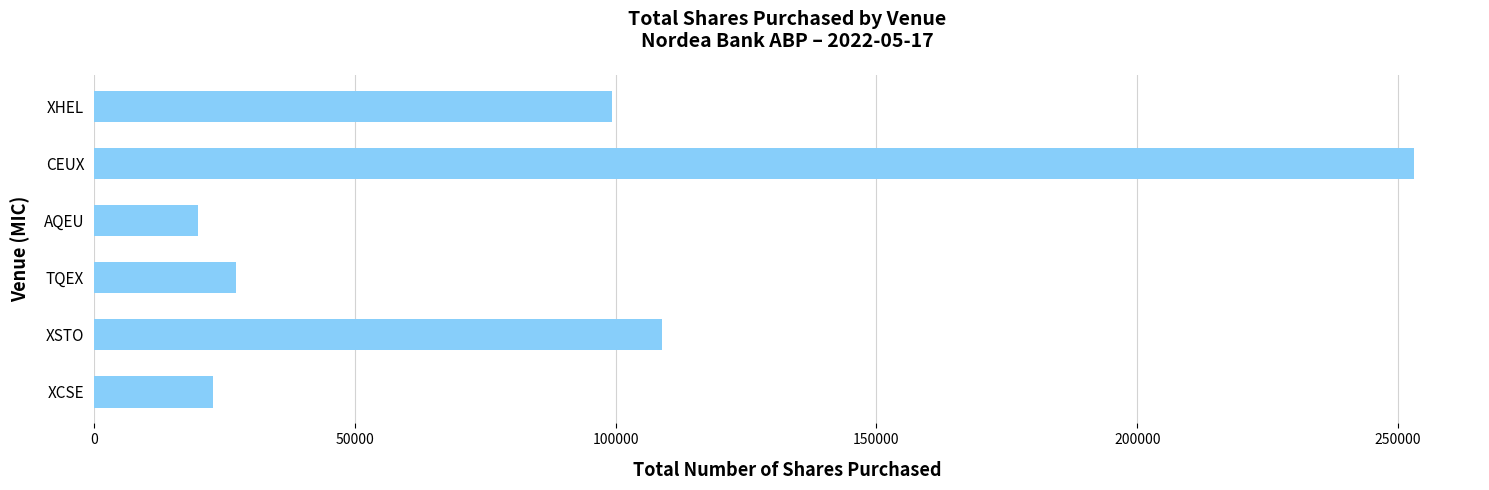

Where is the data nearest to the value 136495?

XSTO